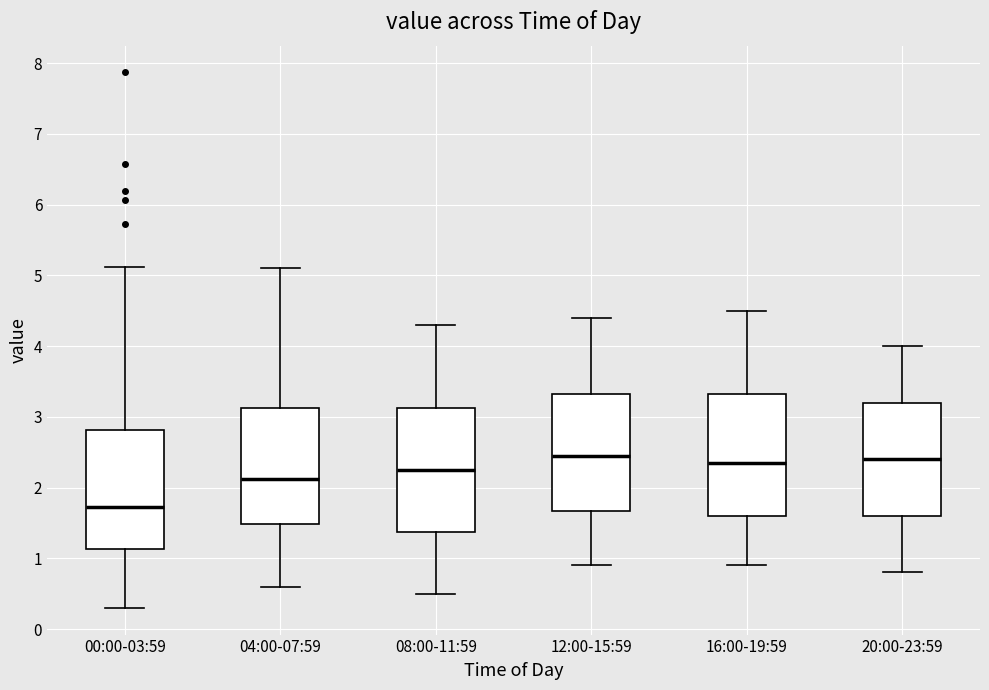

Reading left to right, transcribe this box plot: for each box, give where its median line is, the range the box spans, and where its two whiskers end, as read against the y-axis. The values are not printed on the chart, so give them approximately, as read against the axis.

00:00-03:59: median 1.7, box 1.1 to 2.8, whiskers 0.3 to 5.1
04:00-07:59: median 2.1, box 1.5 to 3.1, whiskers 0.6 to 5.1
08:00-11:59: median 2.3, box 1.4 to 3.1, whiskers 0.5 to 4.3
12:00-15:59: median 2.5, box 1.7 to 3.3, whiskers 0.9 to 4.4
16:00-19:59: median 2.4, box 1.6 to 3.3, whiskers 0.9 to 4.5
20:00-23:59: median 2.4, box 1.6 to 3.2, whiskers 0.8 to 4.0